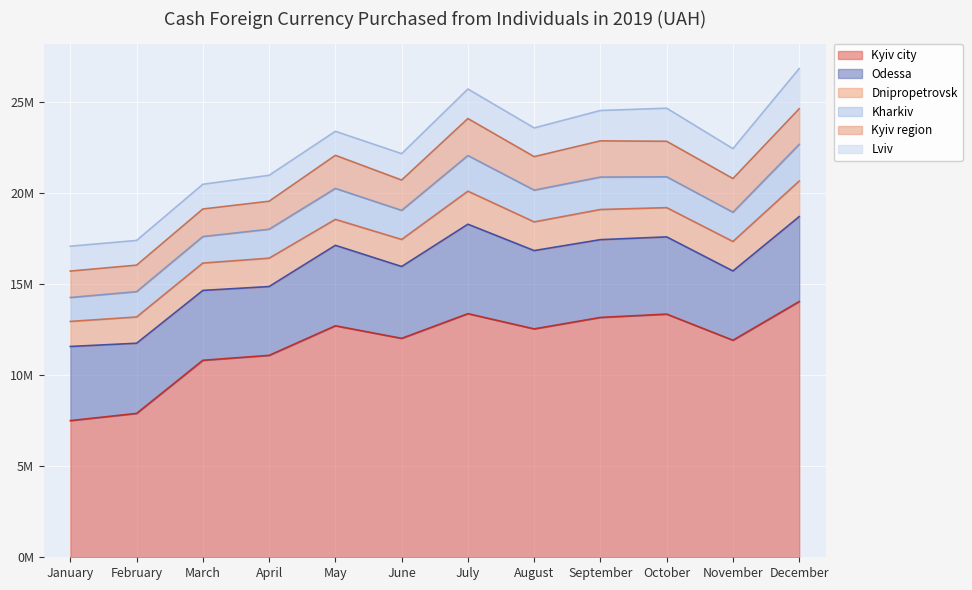

Reading right to left, what are all the values shown in this chart?

Kyiv city: 14027132.2	11904336.5	13337362.7	13155863.9	12527264.7	13361836.5	12008082.9	12697224.2	11074796.2	10806316.3	7891232.4	7496043.6
Odessa: 4658993.5	3799174.7	4236840.4	4266484.3	4294860.7	4907591.0	3941467.1	4414979.4	3775671.4	3831769.0	3849708.0	4066941.9
Dnipropetrovsk: 1949919.5	1616366.4	1603497.9	1653781.1	1573828.3	1811278.2	1483207.2	1421736.1	1554899.7	1500460.0	1439061.7	1374481.0
Kharkiv: 2009498.2	1604323.3	1691786.1	1777929.6	1742408.2	1955158.4	1594332.4	1697824.4	1588501.2	1453685.9	1389806.3	1312048.8
Kyiv region: 1955548.8	1849291.9	1948769.6	1986406.9	1837152.8	2029379.9	1663621.5	1815941.6	1535539.9	1511832.6	1453511.9	1448719.4
Lviv: 2205991.1	1640487.1	1814180.6	1666273.0	1575009.8	1619977.0	1447514.5	1318559.6	1422575.6	1356938.8	1356354.1	1365294.0